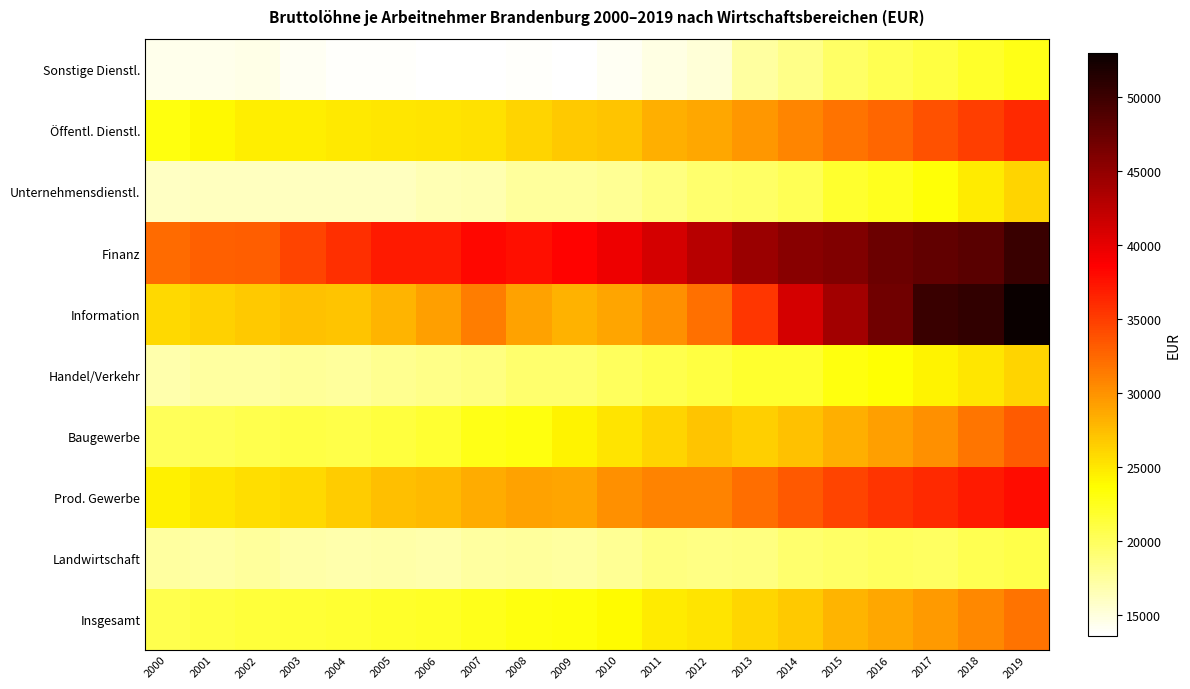

Reading left to right, transcribe all the data shown in this chart.

Insgesamt: 2000=20620	2001=21121	2002=21479	2003=21595	2004=21670	2005=21993	2006=22195	2007=22563	2008=23084	2009=23330	2010=23875	2011=24762	2012=25248	2013=25988	2014=26827	2015=28027	2016=28732	2017=29622	2018=30678	2019=31903
Landwirtschaft: 2000=17357	2001=17297	2002=17566	2003=17163	2004=16967	2005=17124	2006=17025	2007=17422	2008=17619	2009=17476	2010=17930	2011=18593	2012=18492	2013=18676	2014=19392	2015=19738	2016=20066	2017=19948	2018=20461	2019=20826
Prod. Gewerbe: 2000=24533	2001=25073	2002=25557	2003=25898	2004=26618	2005=27410	2006=27785	2007=28494	2008=29073	2009=28941	2010=30202	2011=30950	2012=30982	2013=32164	2014=33402	2015=34695	2016=35498	2017=36127	2018=37042	2019=37935
Baugewerbe: 2000=20173	2001=20330	2002=20644	2003=20920	2004=20818	2005=21233	2006=21737	2007=22764	2008=23036	2009=24353	2010=25287	2011=26244	2012=27080	2013=26528	2014=27180	2015=28341	2016=29302	2017=30230	2018=31713	2019=33316
Handel/Verkehr: 2000=17006	2001=17419	2002=17448	2003=17752	2004=17621	2005=17977	2006=18328	2007=18705	2008=19347	2009=19448	2010=19982	2011=20633	2012=21104	2013=21795	2014=21823	2015=23045	2016=23519	2017=24334	2018=25075	2019=26191
Information: 2000=25809	2001=26341	2002=26760	2003=27245	2004=27141	2005=27999	2006=29313	2007=31217	2008=29023	2009=28203	2010=28889	2011=30158	2012=31961	2013=35427	2014=41064	2015=43983	2016=46888	2017=50176	2018=50605	2019=53012
Finanz: 2000=32392	2001=32895	2002=33129	2003=34680	2004=35819	2005=37047	2006=37025	2007=38104	2008=37670	2009=38464	2010=39547	2011=41057	2012=42800	2013=44433	2014=45580	2015=45972	2016=47282	2017=47904	2018=48274	2019=50092
Unternehmensdienstl.: 2000=15968	2001=16212	2002=16179	2003=16134	2004=16205	2005=16239	2006=16580	2007=16822	2008=17517	2009=17565	2010=17841	2011=18586	2012=19374	2013=19687	2014=20363	2015=21926	2016=22523	2017=23445	2018=24816	2019=26124
Öffentl. Dienstl.: 2000=23170	2001=23960	2002=24636	2003=24671	2004=24931	2005=25126	2006=25205	2007=25428	2008=26138	2009=26773	2010=27112	2011=28277	2012=28807	2013=29675	2014=30784	2015=31818	2016=32651	2017=33800	2018=34948	2019=36207
Sonstige Dienstl.: 2000=14421	2001=14519	2002=14663	2003=14206	2004=13868	2005=13884	2006=13735	2007=13643	2008=13864	2009=13659	2010=14246	2011=14783	2012=15230	2013=17389	2014=18383	2015=19656	2016=20454	2017=21096	2018=21999	2019=22866